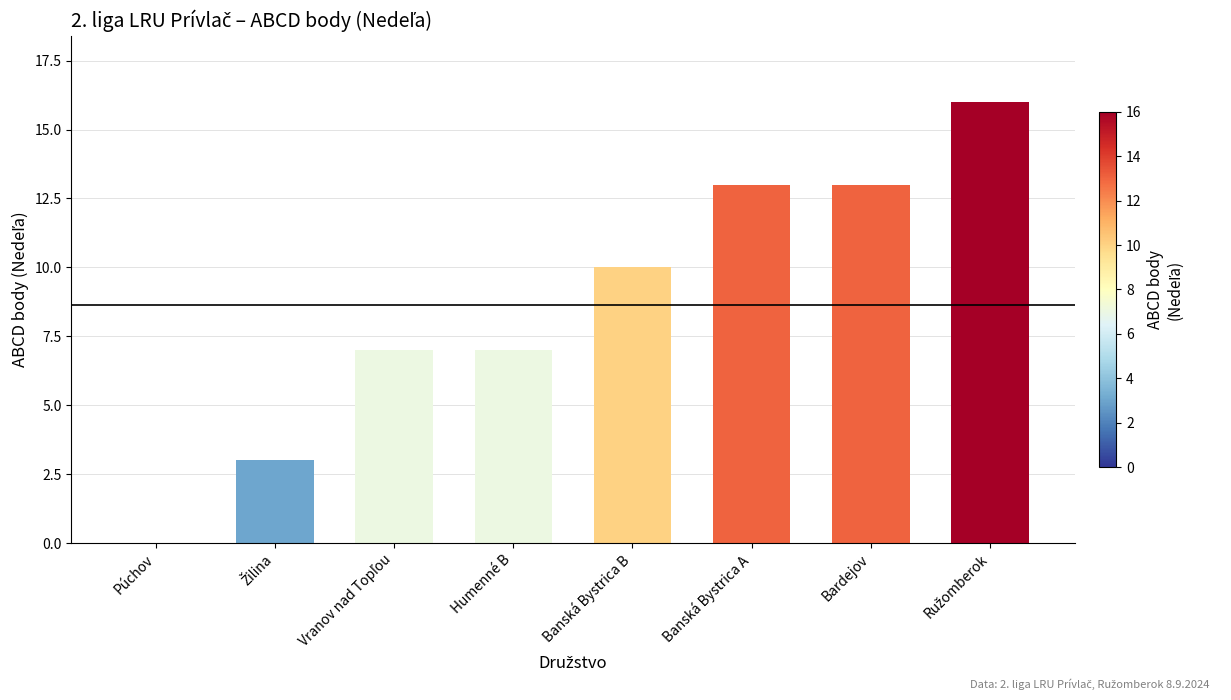

Does the chart contain stacked bars?

No